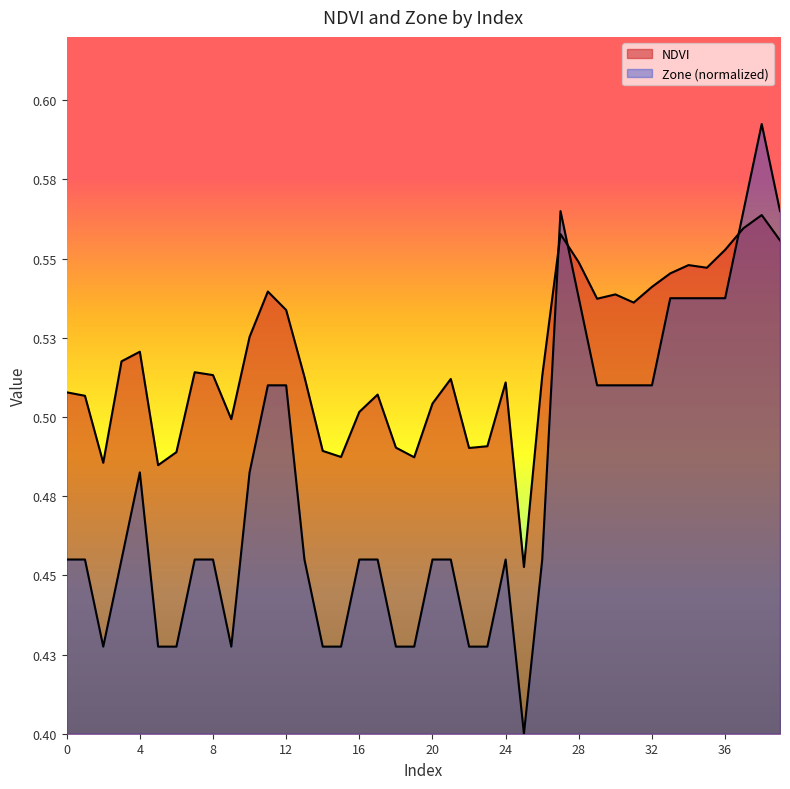

Where is NDVI nearest to the value 0?

25